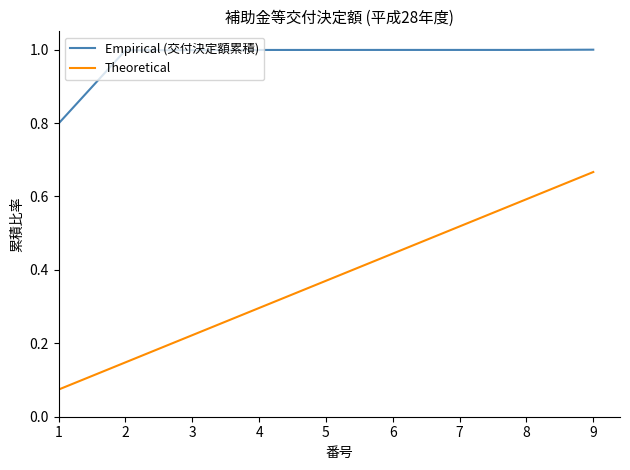

What is the total value across all series at 4?

1.3